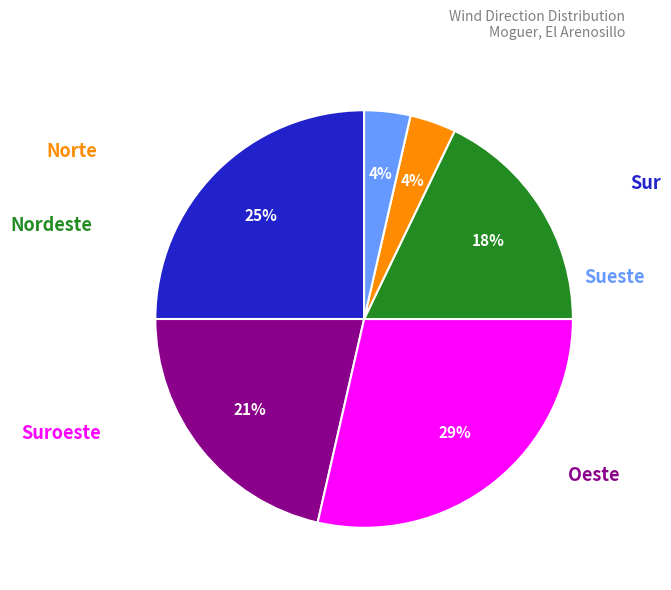

How many segments does this pie chart have?

6